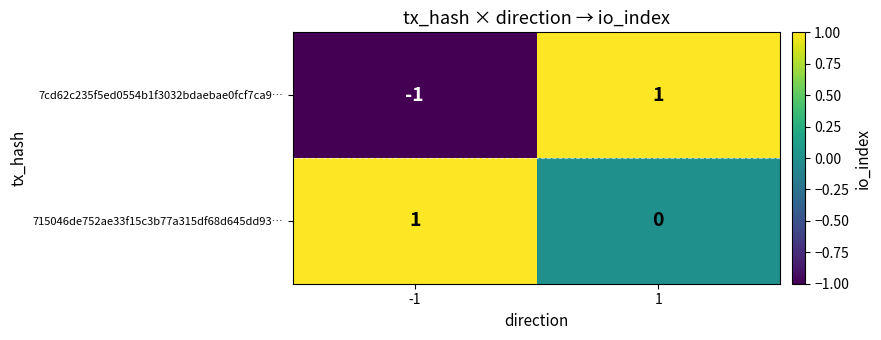

At -1, list the series in order from smallest to largest.

7cd62c235f5ed0554b1f3032bdaebae0fcf7ca9…, 715046de752ae33f15c3b77a315df68d645dd93…